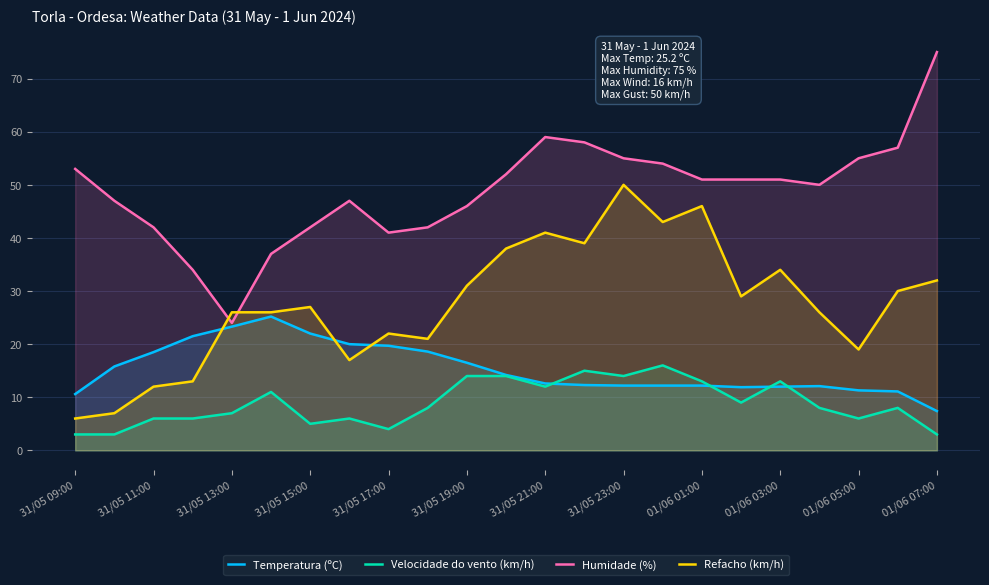

True or false: Humidade (%) and Velocidade do vento (km/h) intersect in this chart.

False